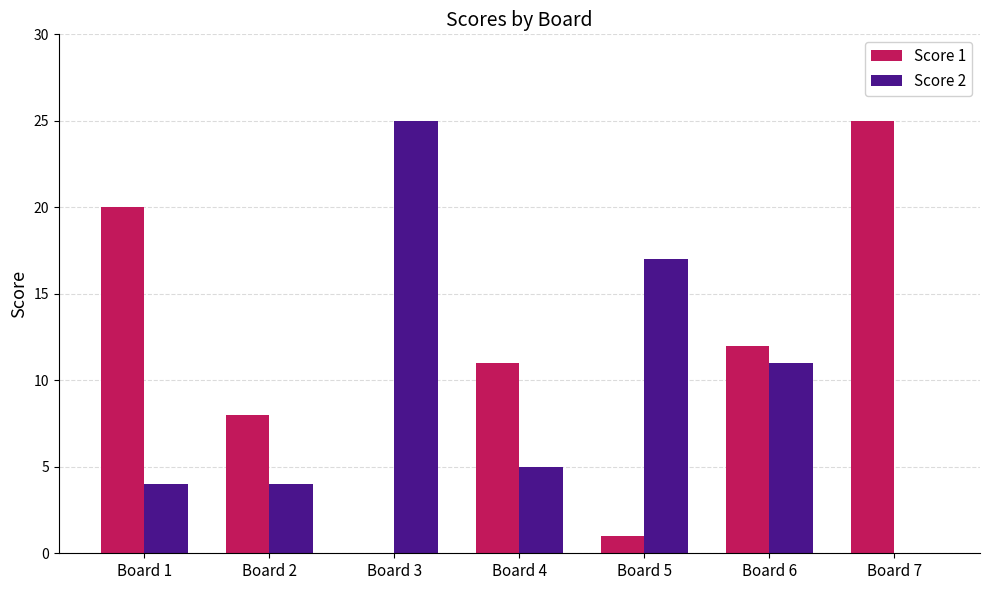

Reading left to right, extract all data points from this chart.

Score 1: 20	8	0	11	1	12	25
Score 2: 4	4	25	5	17	11	0